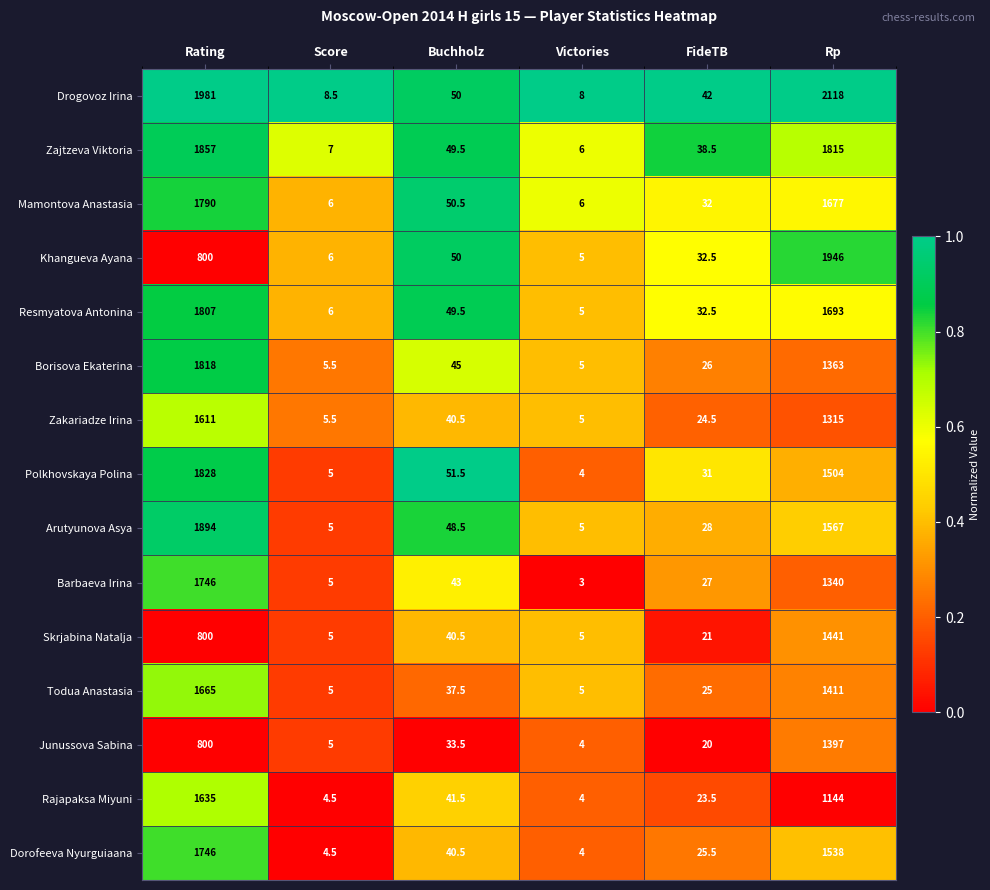

What is the greatest value displayed?

2118.0